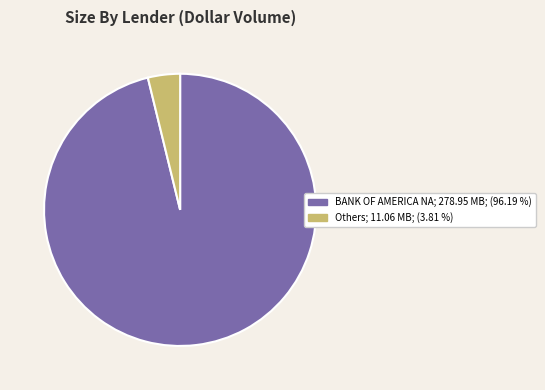

Is there a majority slice in this chart?

Yes